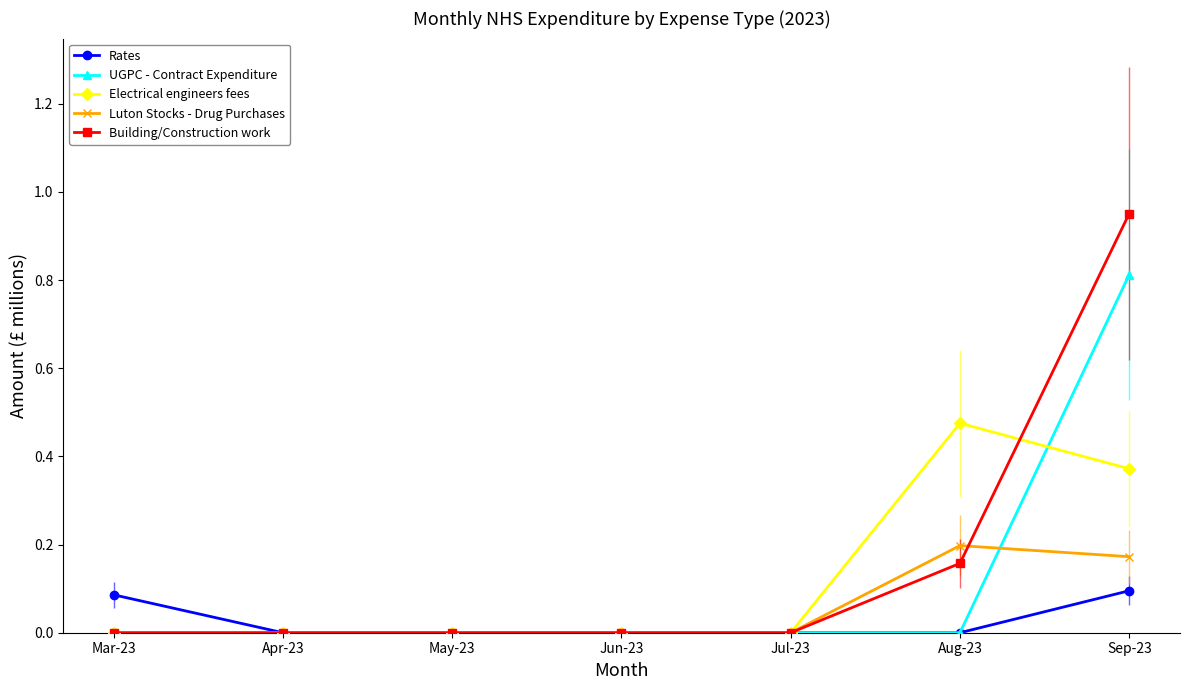

True or false: Electrical engineers fees has a value of 0.2 at Jun-23.

False